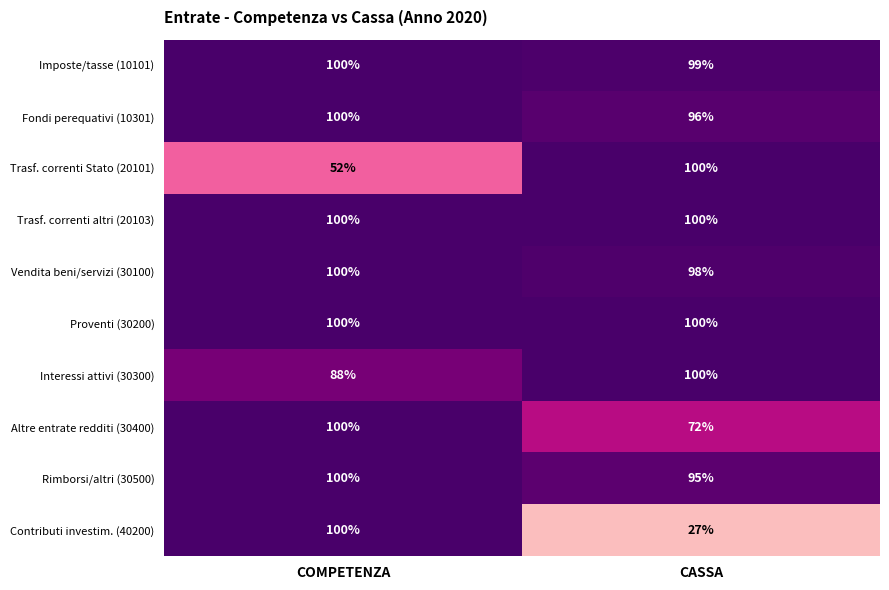

Which category has the lowest value across all series?

CASSA